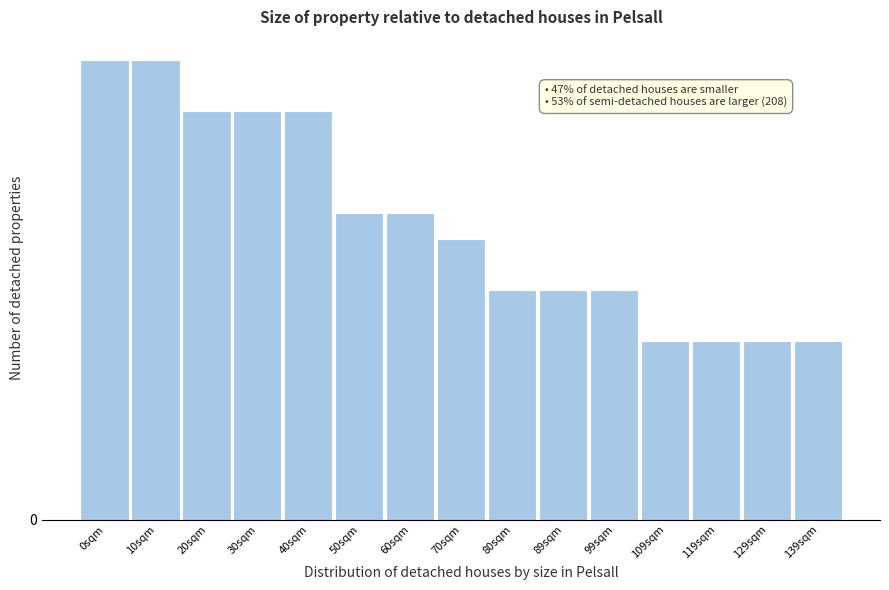

Does the chart contain any negative values?

No